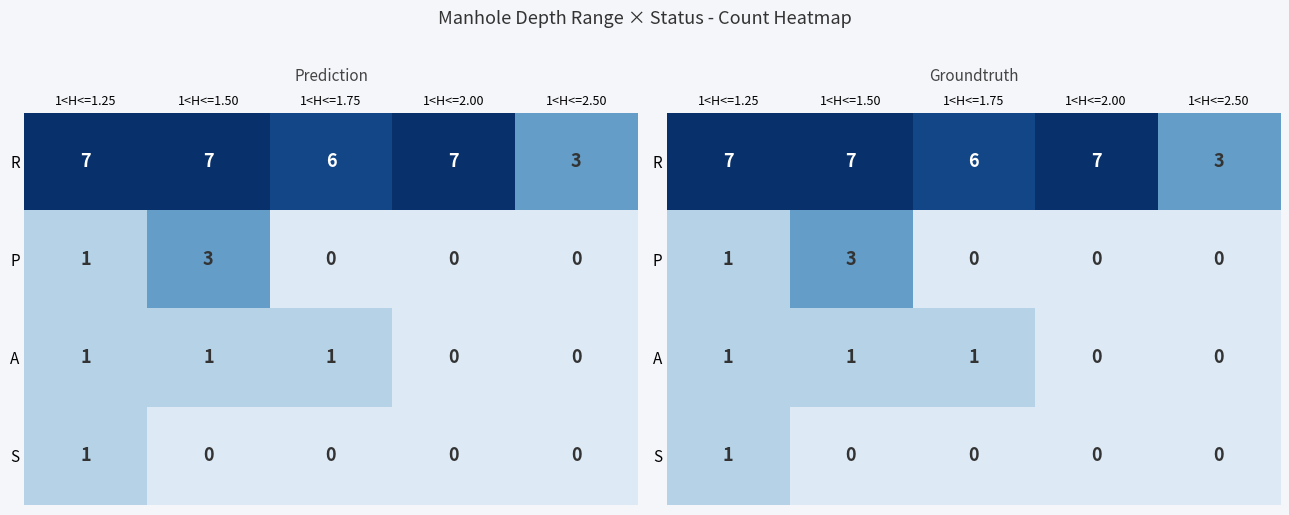

What is the greatest value displayed?

7